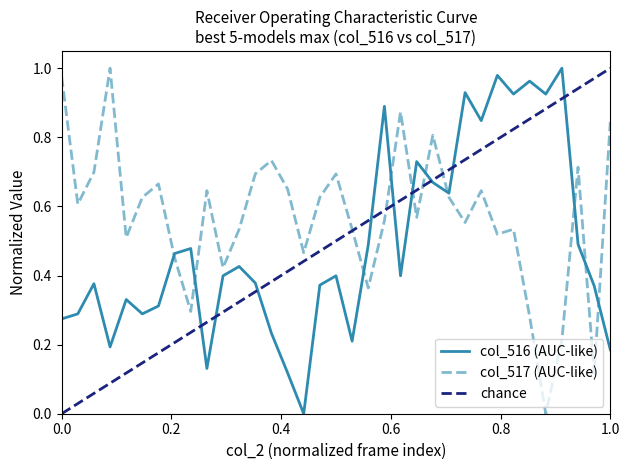

True or false: col_517 (AUC-like) and col_516 (AUC-like) intersect in this chart.

True